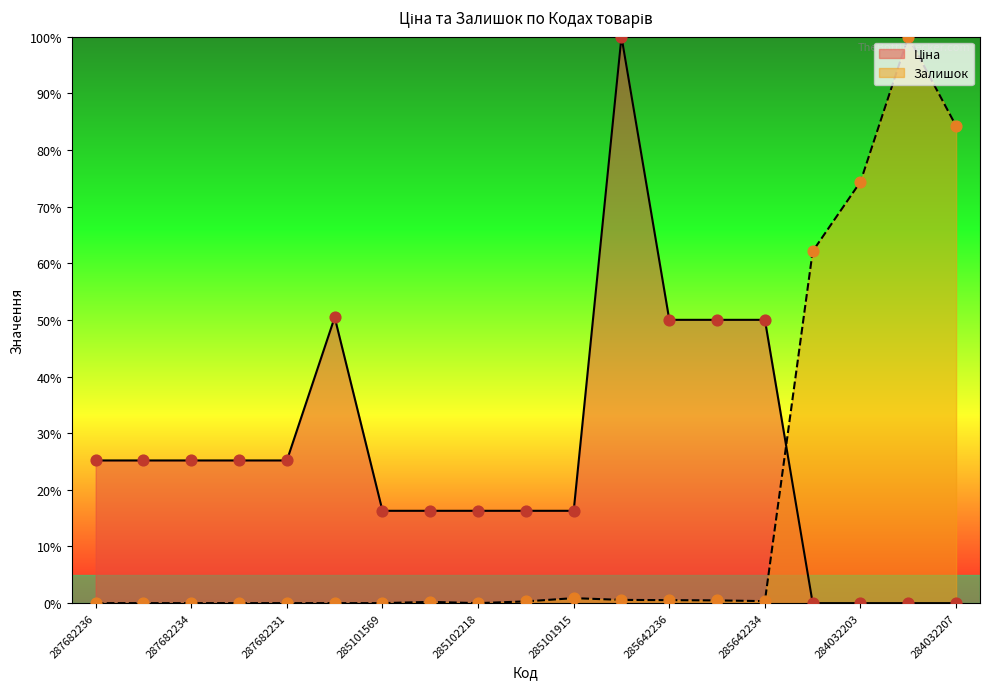

What are all the series names shown in the legend?

Ціна, Залишок